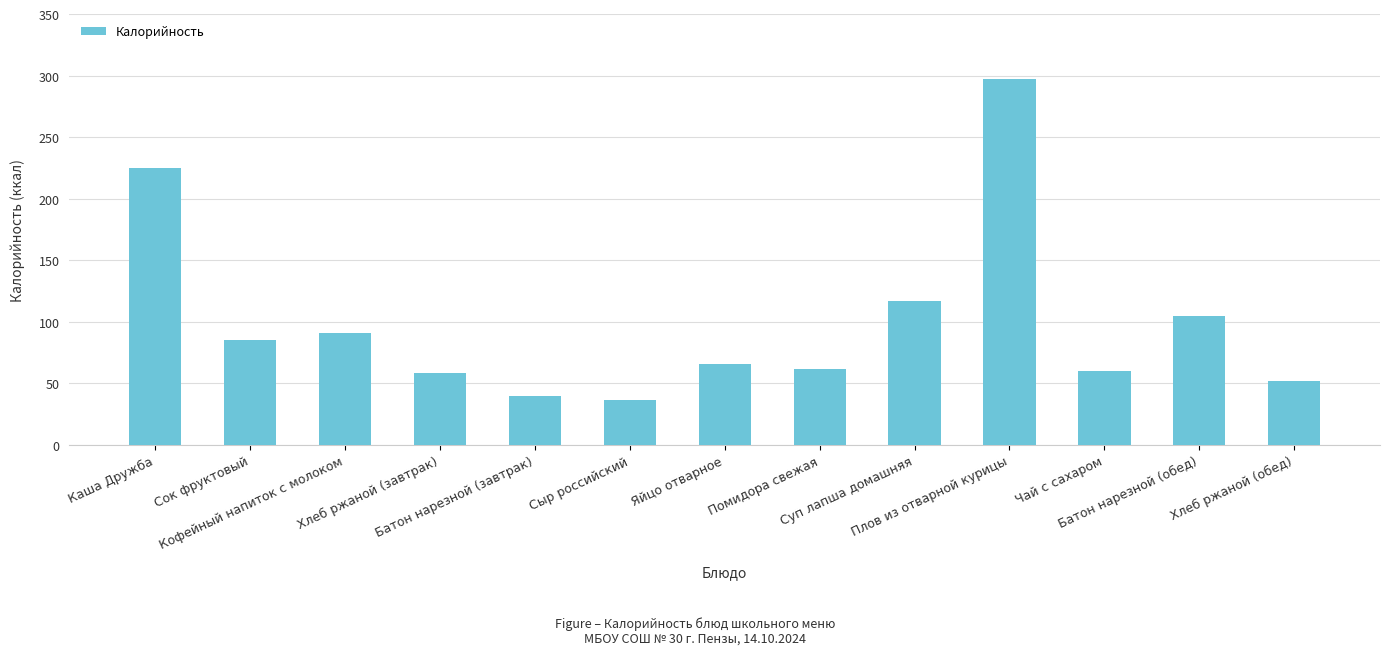

What is the difference between the maximum and minimum values?

261.0